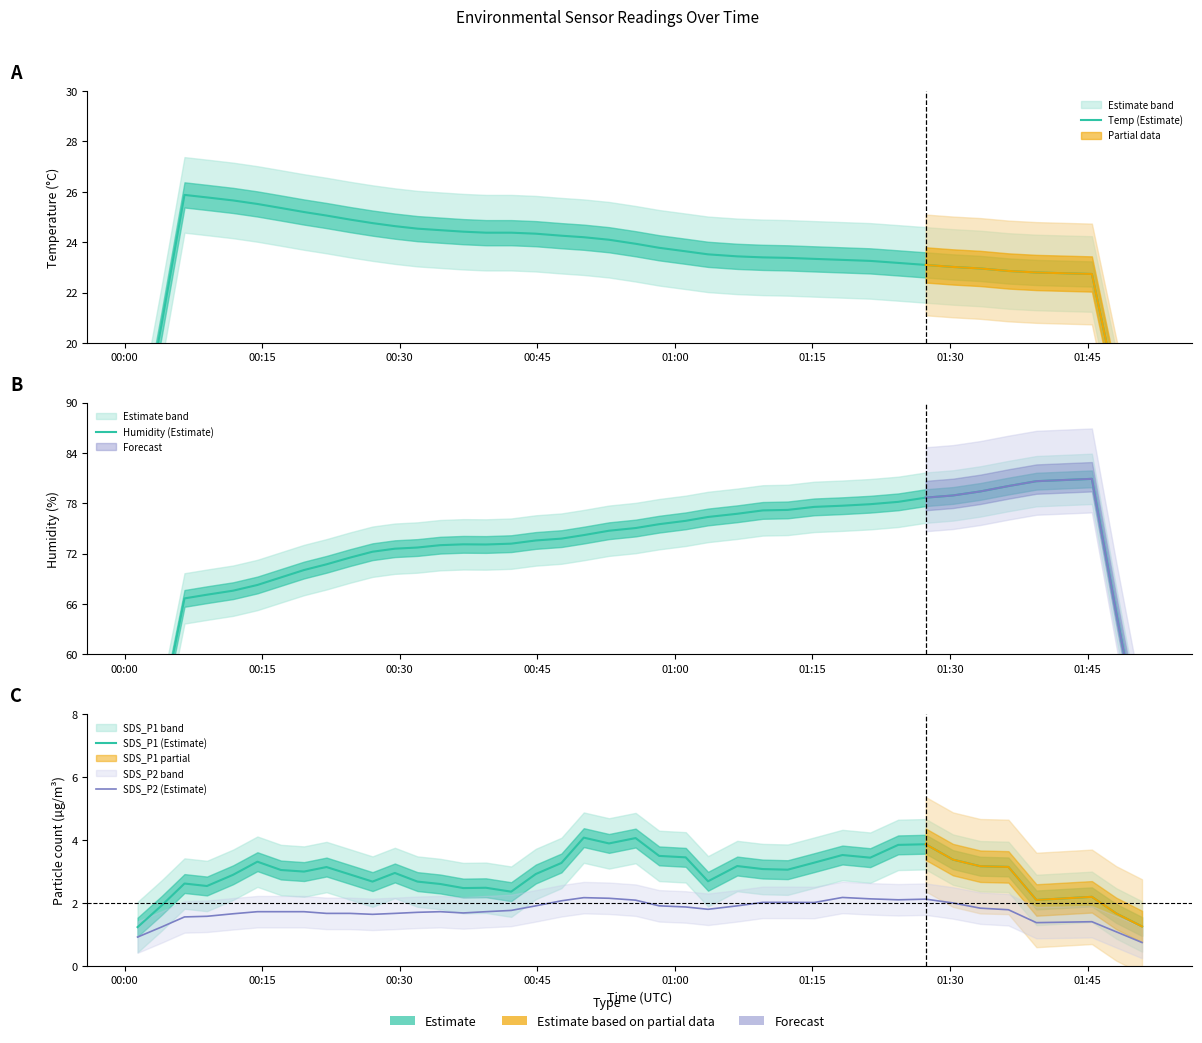

How many lines are shown in the chart?

4